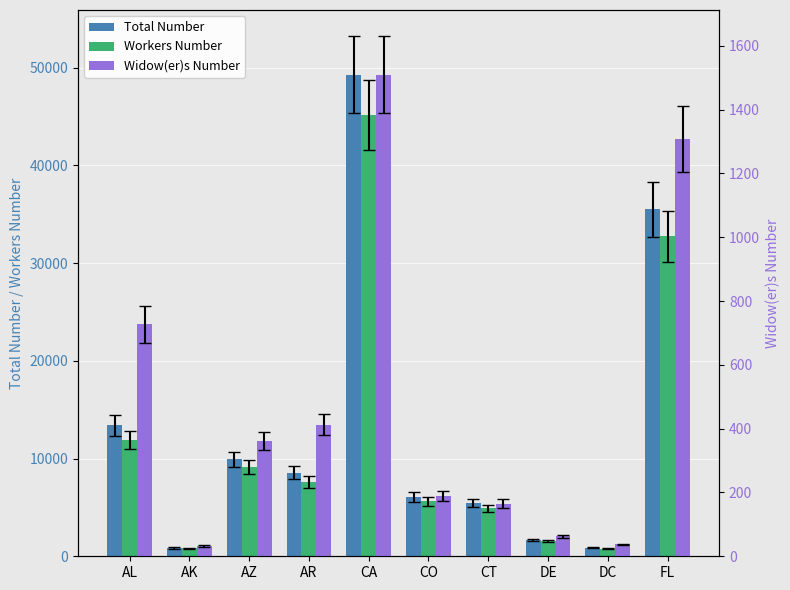

List the series in order of their peak value, highest first.

Total Number, Workers Number, Widow(er)s Number